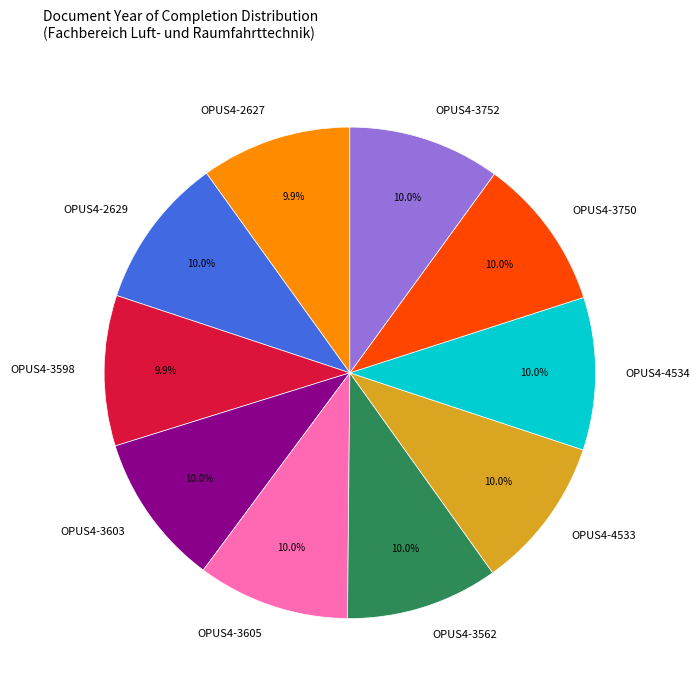

Is there a majority slice in this chart?

No